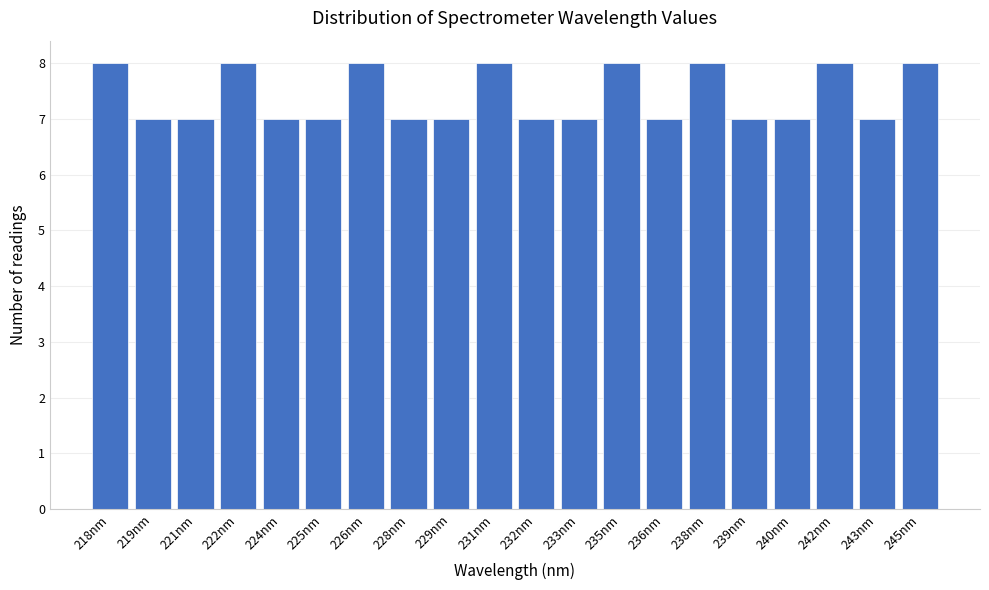

Reading right to left, what are all the values shown in this chart?

8	7	8	7	7	8	7	8	7	7	8	7	7	8	7	7	8	7	7	8